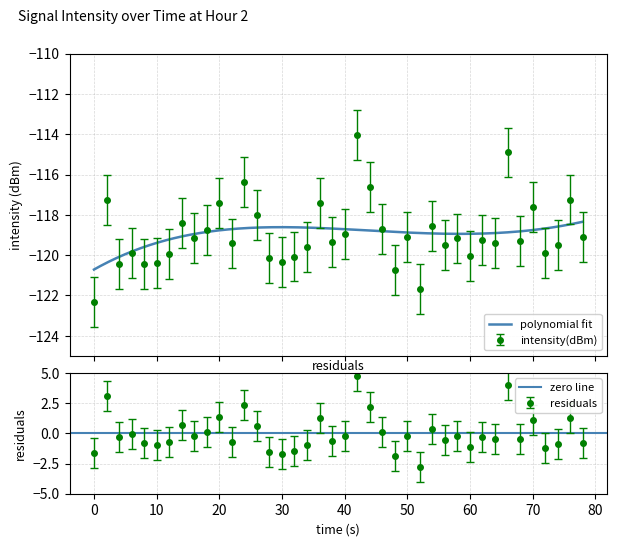

Reading right to left, extract all data points from this chart.

-119.1	-117.2	-119.5	-119.9	-117.6	-119.3	-114.9	-119.4	-119.2	-120.1	-119.2	-119.5	-118.6	-121.7	-119.1	-120.8	-118.7	-116.6	-114.0	-118.9	-119.3	-117.4	-119.6	-120.1	-120.3	-120.2	-118.0	-116.4	-119.4	-117.4	-118.7	-119.1	-118.4	-119.9	-120.4	-120.4	-119.9	-120.4	-117.3	-122.3